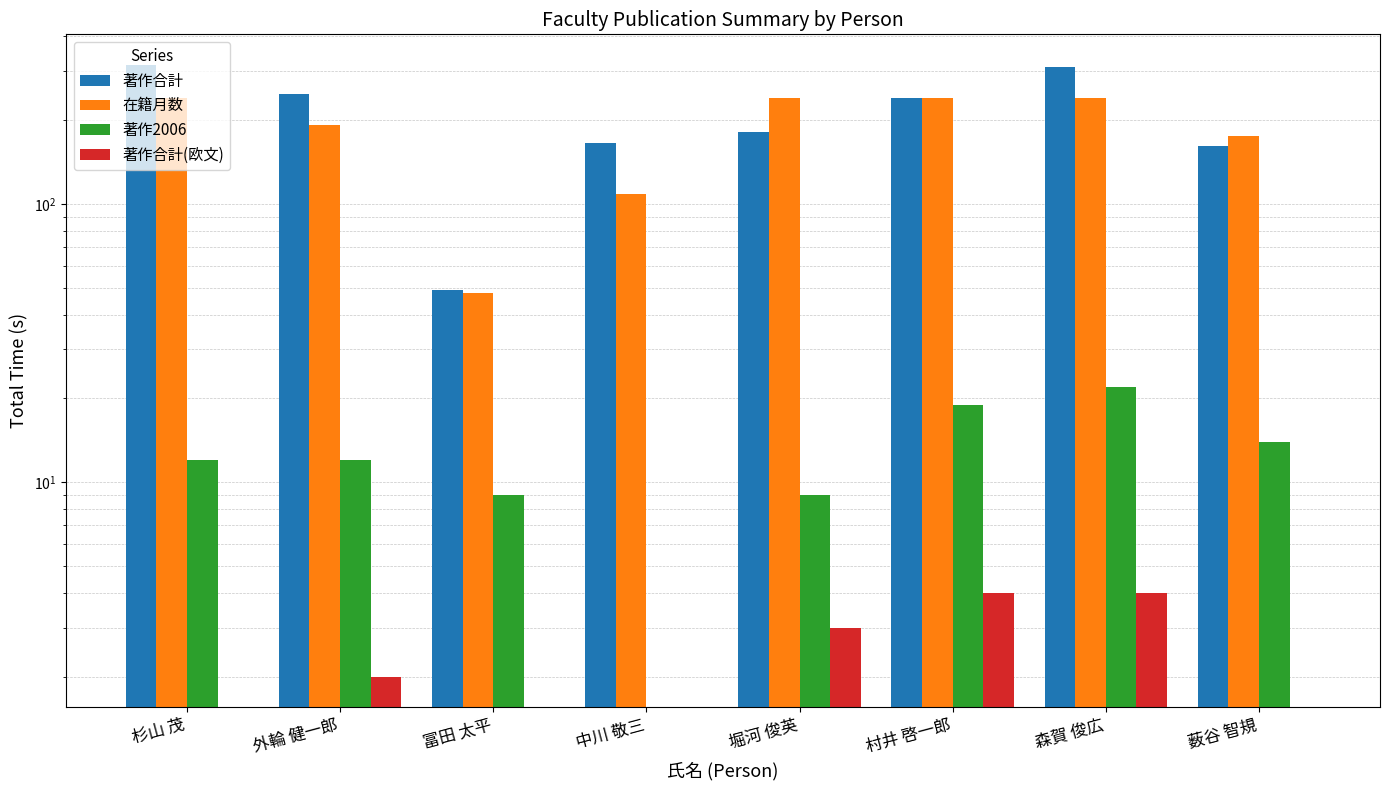

True or false: 著作2006 has a value of 13 at 冨田 太平.

False